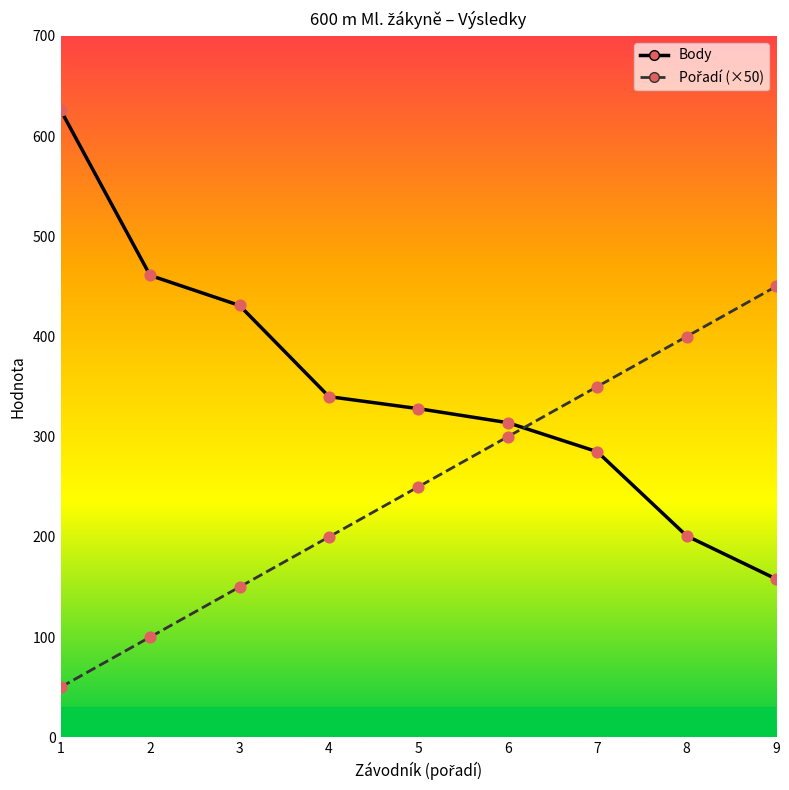

At how many categories does at least one series exceed 375?

5